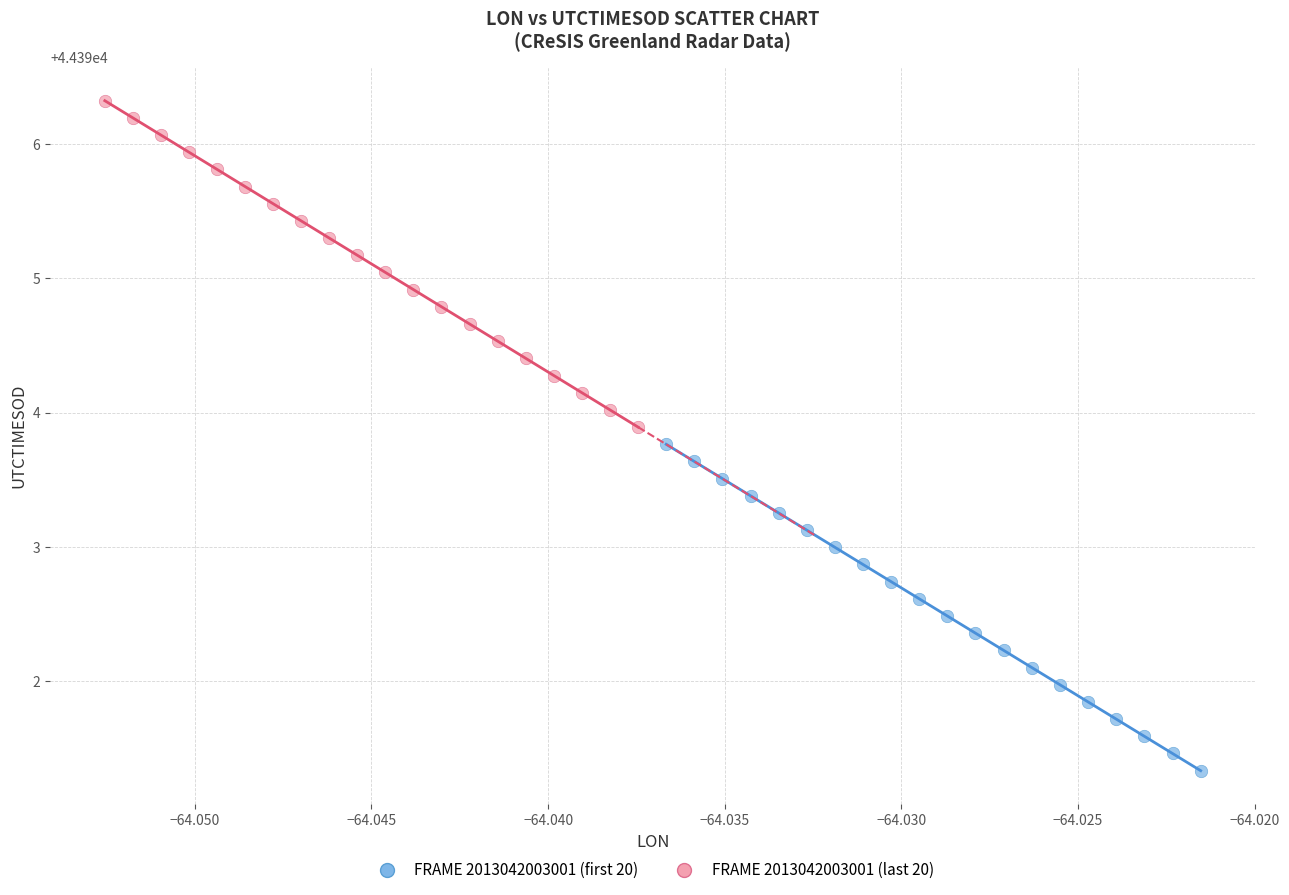

Which series reaches the minimum Y coordinate?

FRAME 2013042003001 (first 20)